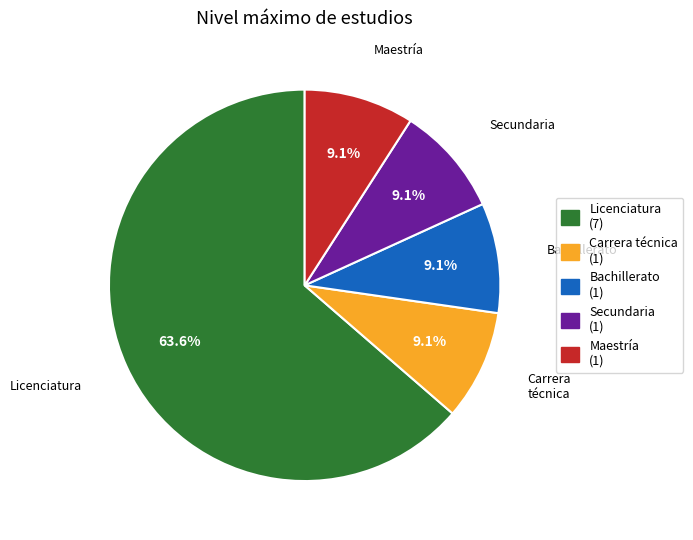

Which has a higher value, Licenciatura (7) or Bachillerato (1)?

Licenciatura (7)